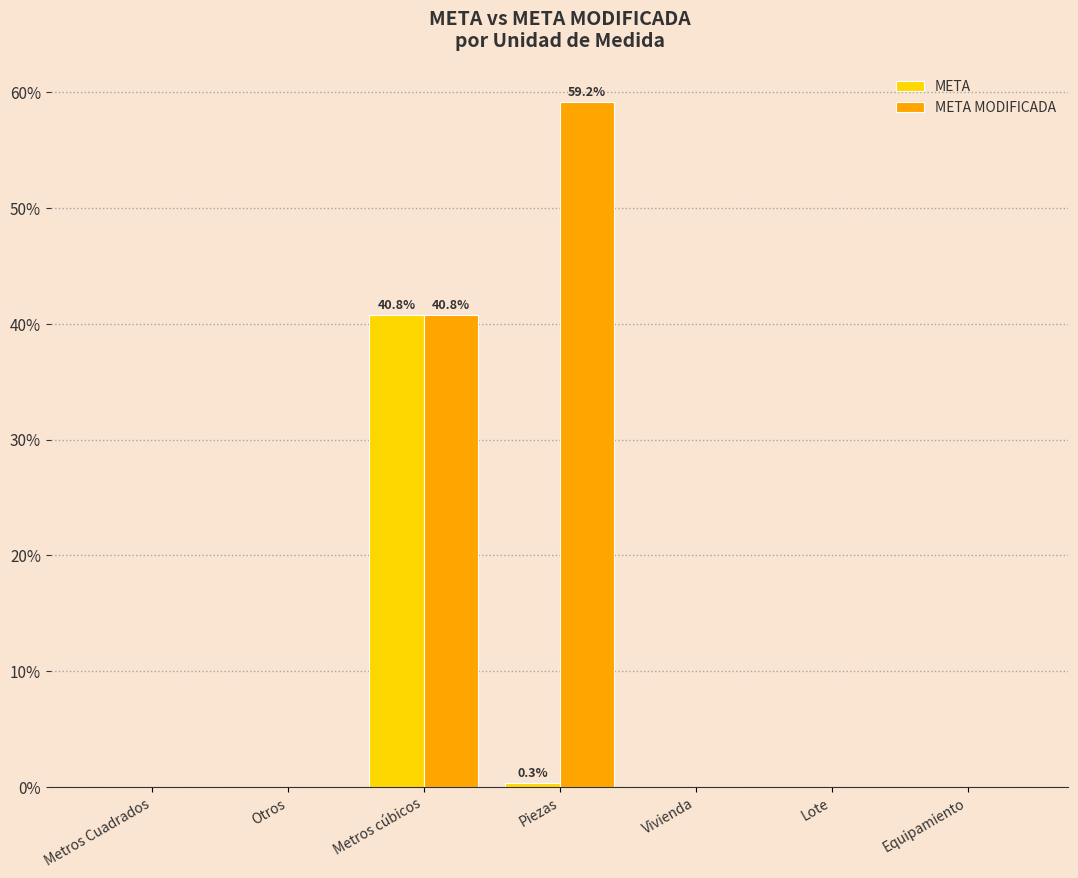

What is the sum of all META MODIFICADA values?

100.0